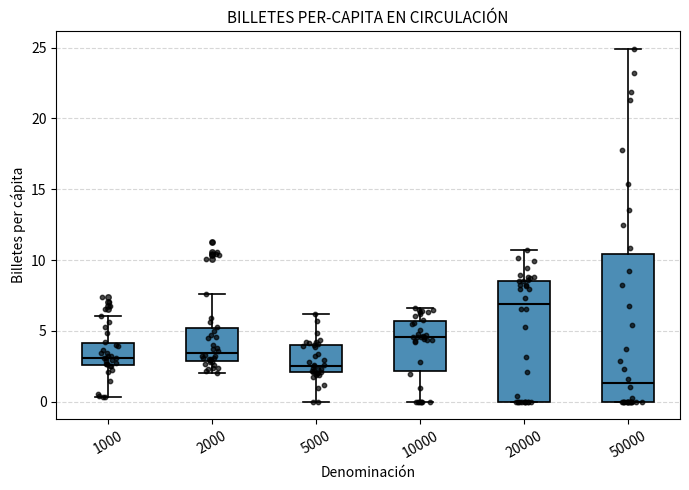

Where does the upper whisker of the box at x = 10000 end on the y-axis? The values are not printed on the chart, so give them approximately, as read against the axis.

6.5